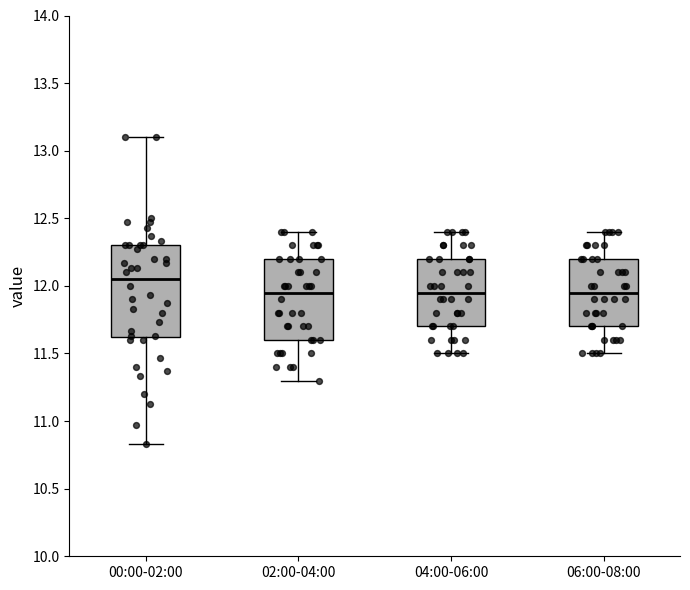

Which box is the tallest, from its lower edge to its upper edge?

00:00-02:00